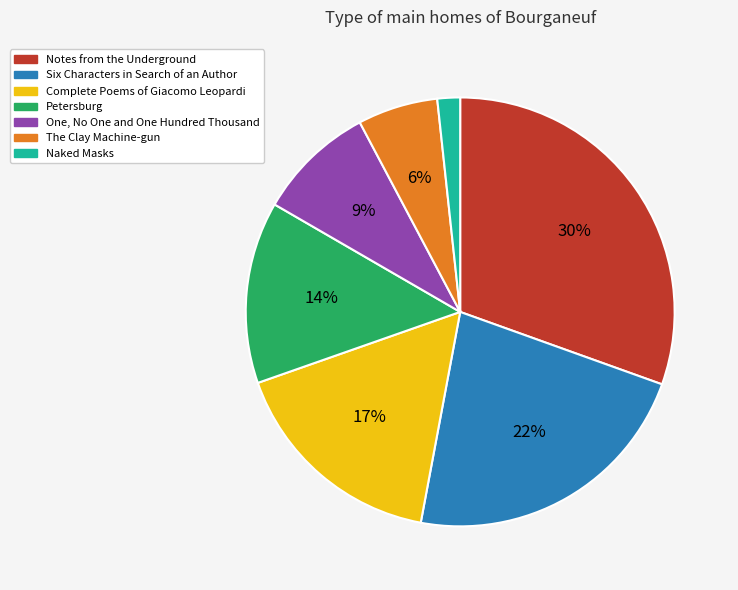

Between Complete Poems of Giacomo Leopardi and Notes from the Underground, which is larger?

Notes from the Underground